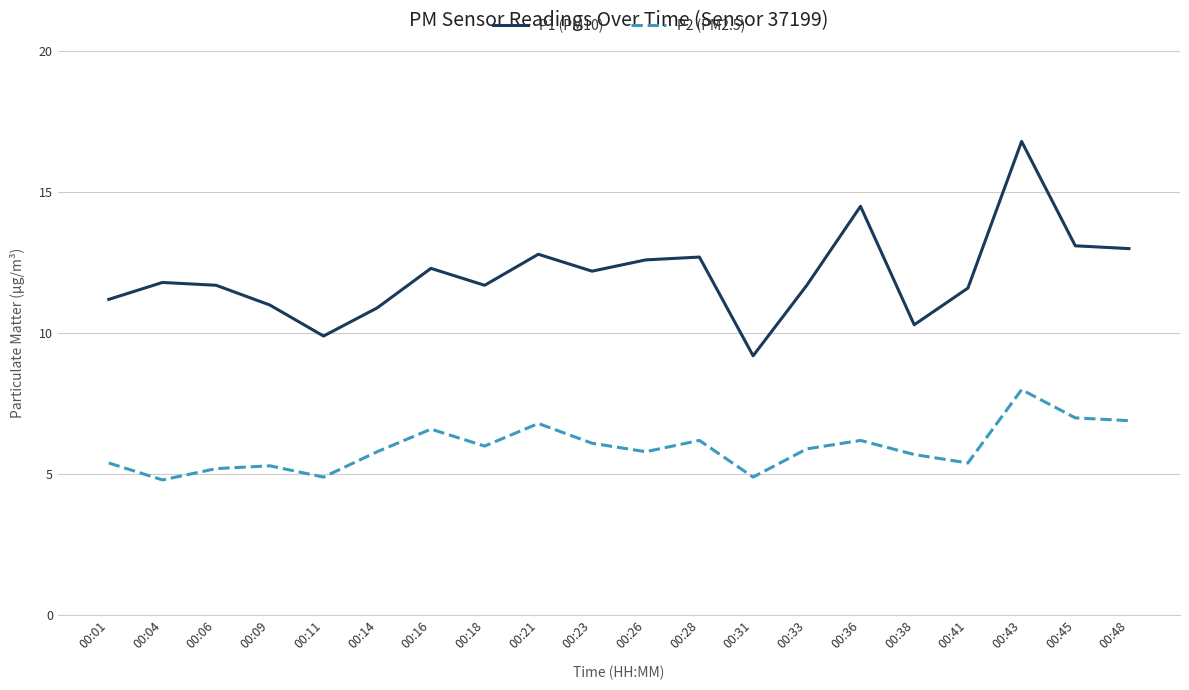

What is the maximum value for P1 (PM10)?

16.8